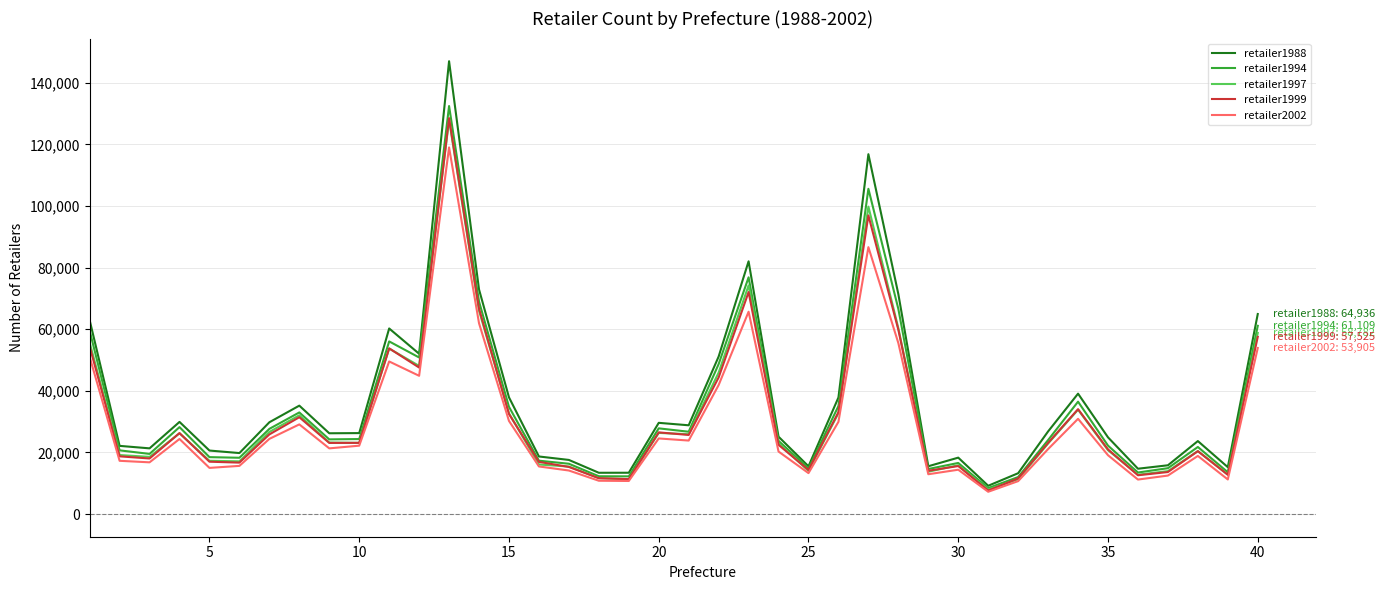

What is the highest value of the retailer1994 series?

132450